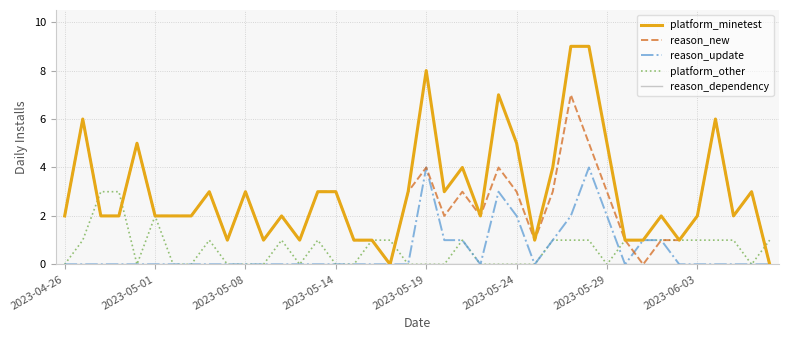

Does the chart have visible grid lines?

Yes